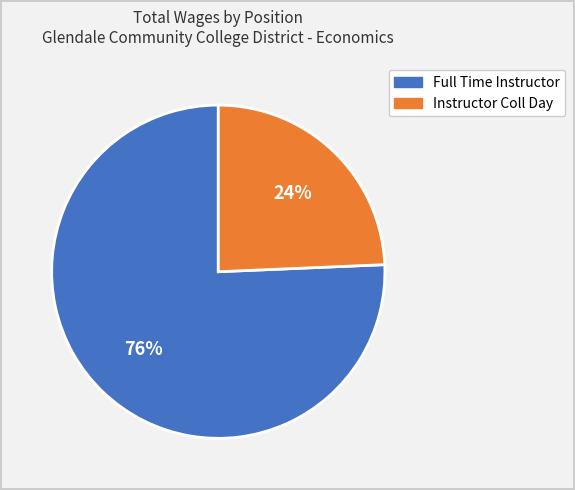

Do Full Time Instructor and Instructor Coll Day together represent more than half of the pie?

Yes